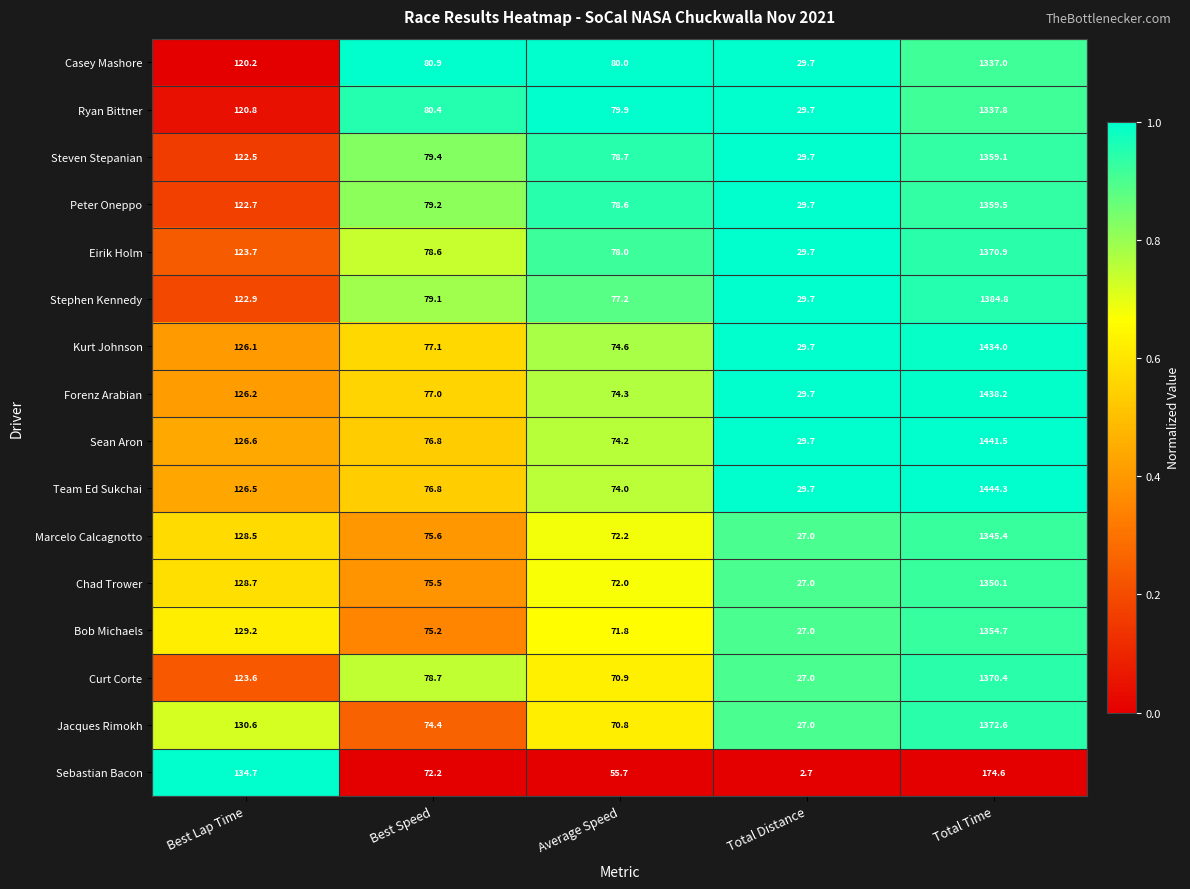

The Jacques Rimokh series shows 34.1 at Best Speed. True or false?

False